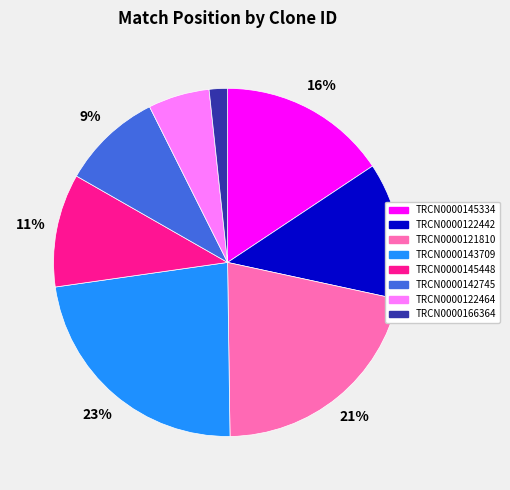

Is it true that TRCN0000121810 is 36% of the pie?

False